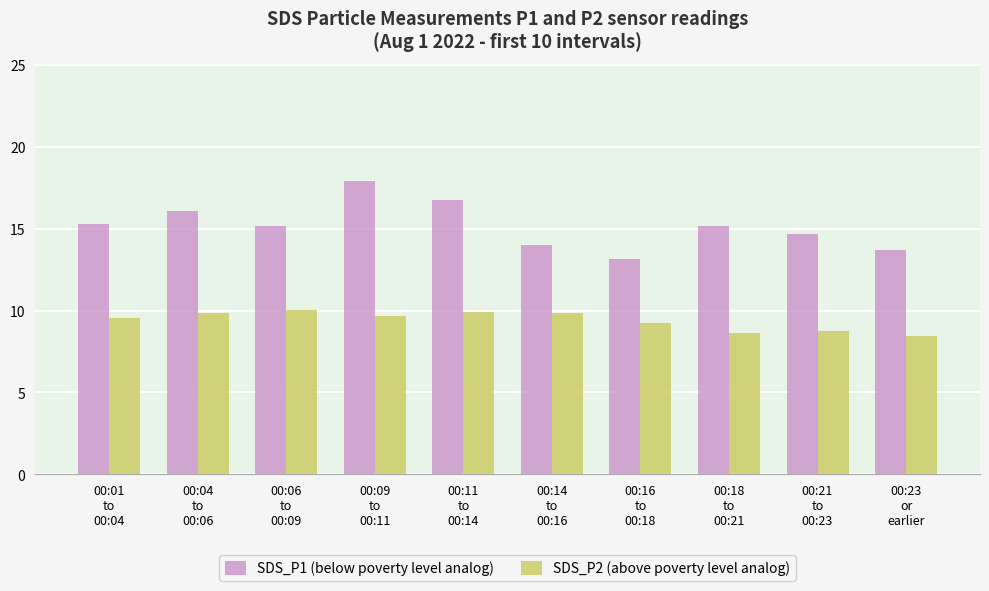

Count the number of categories in the chart.

10